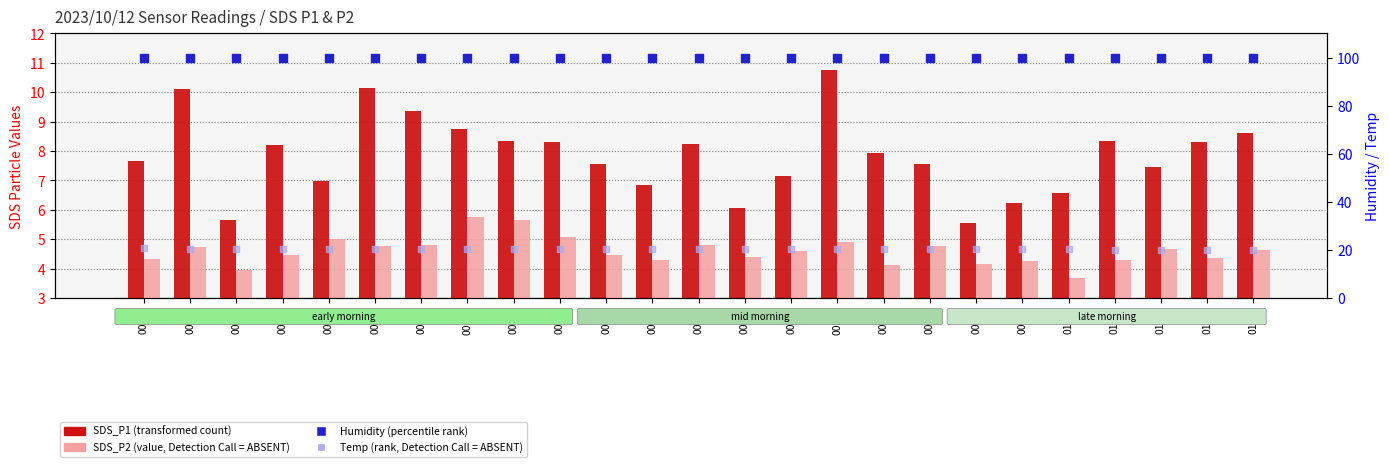

Which series contains the lowest Y value?

SDS_P2 (value, Detection Call)